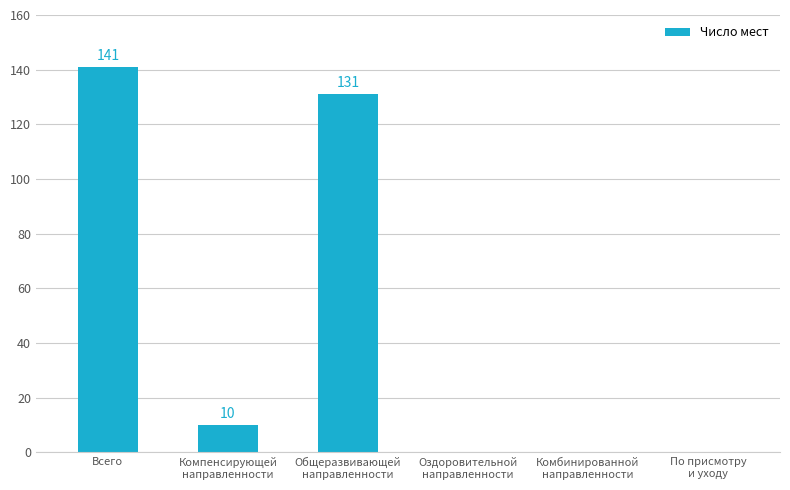

True or false: the data shows 141 at Всего.

True